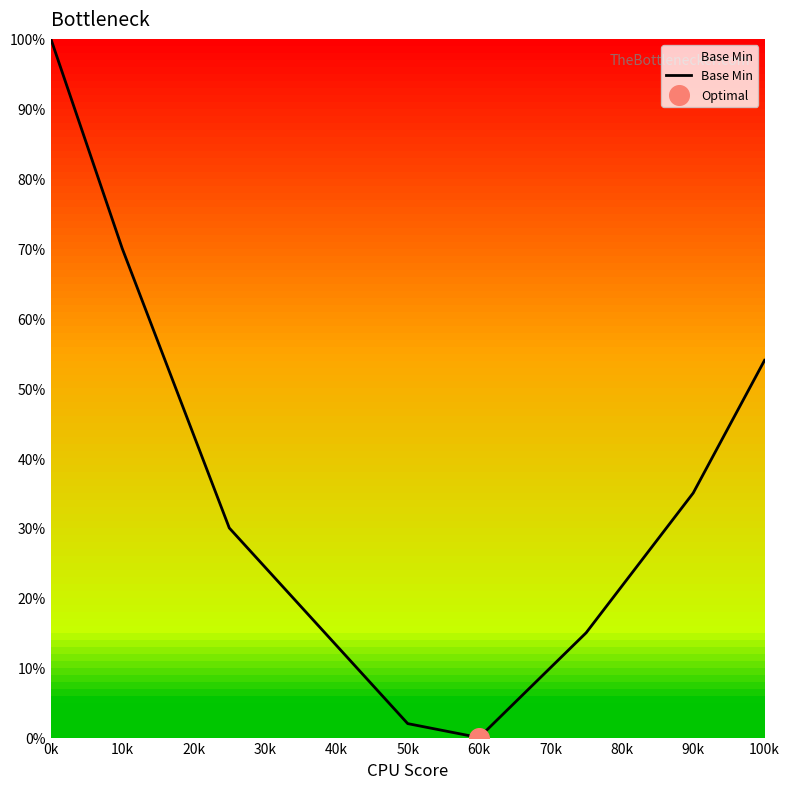

What is the difference between the maximum and minimum values?

100